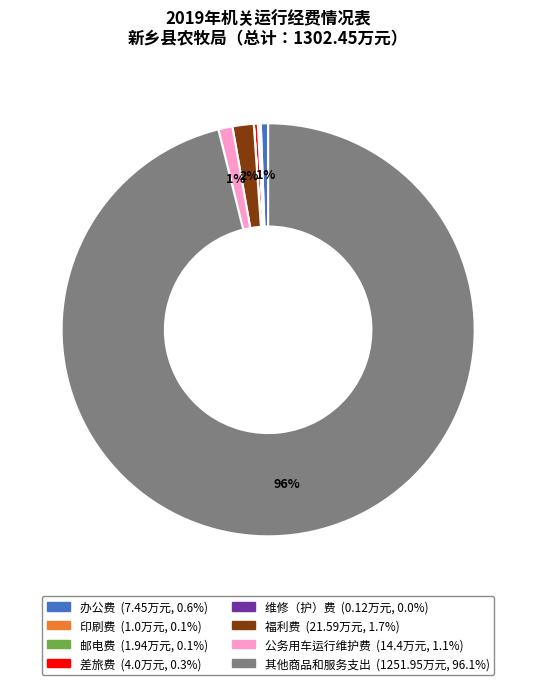

What percentage is the 办公费 slice, to the nearest percent?

1%